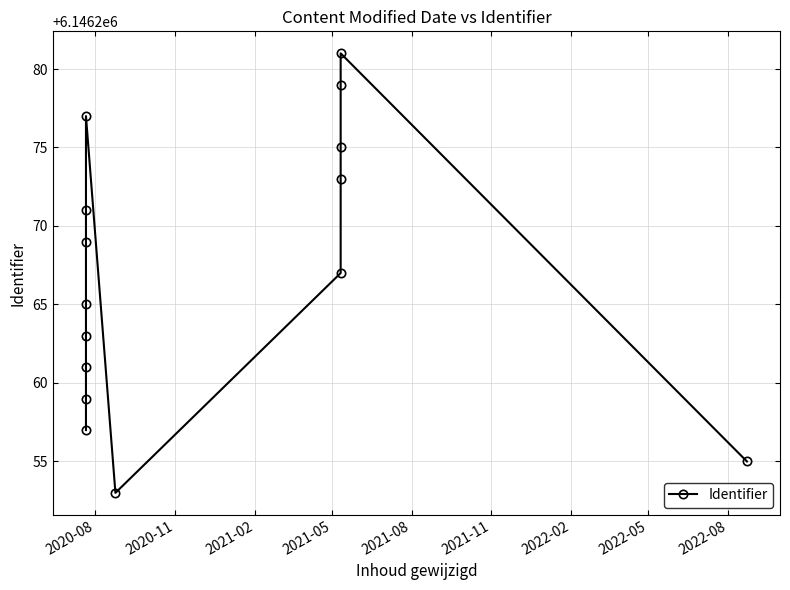

What is the change in value from 2021-02 to 2022-08?

-8